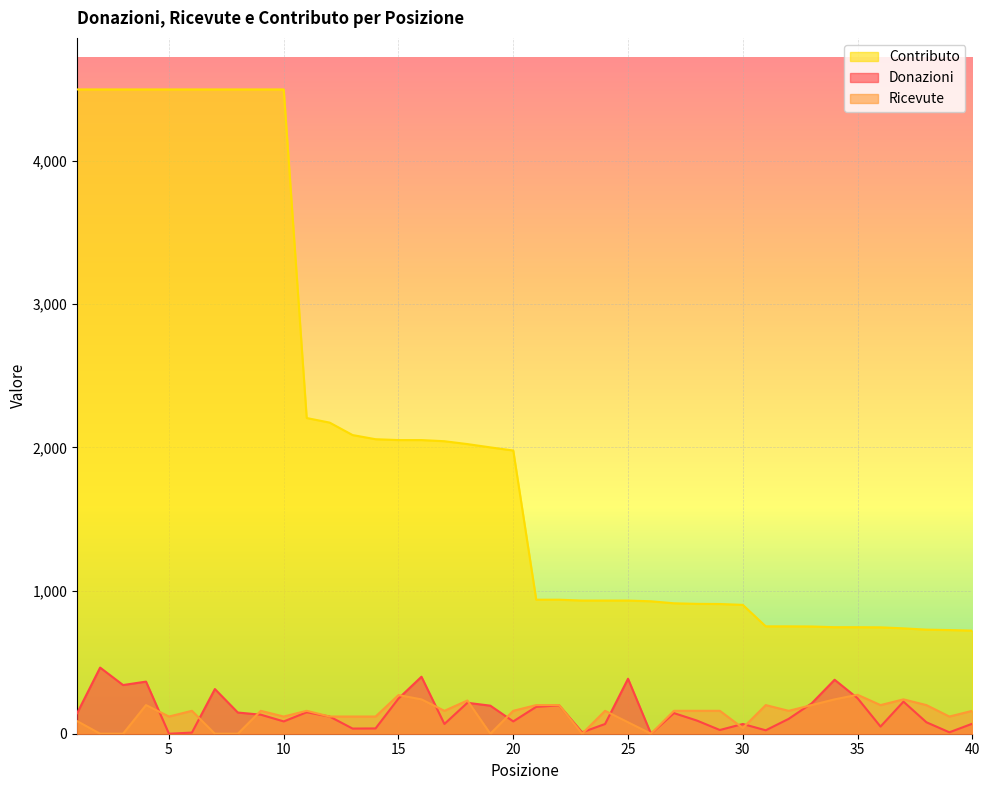

In Donazioni, how many points are higher than both neighbors (excluding endpoints)?

12